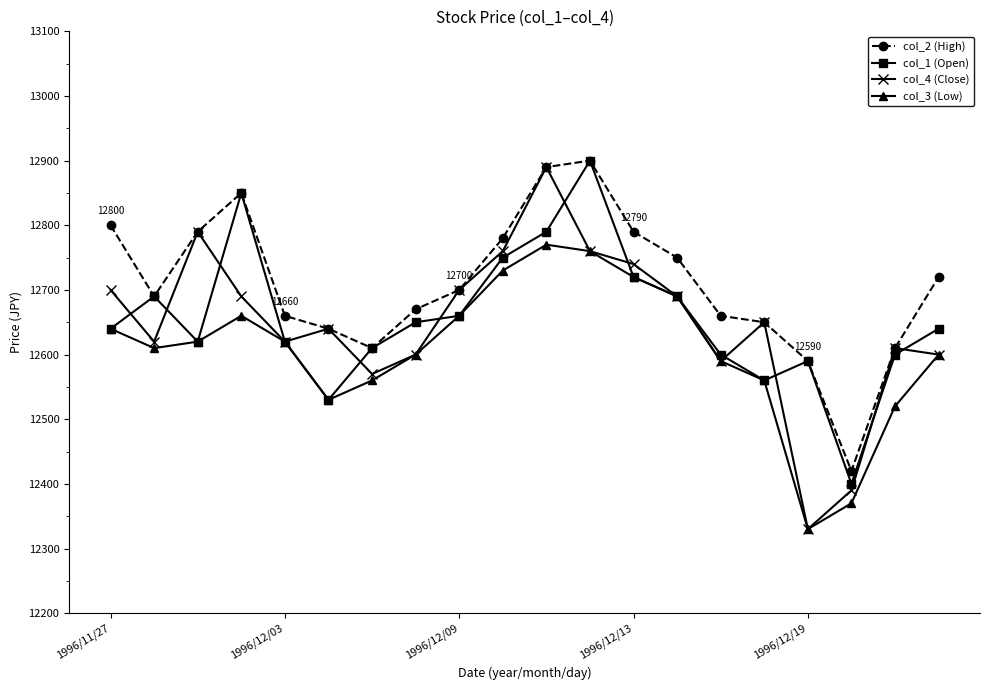

Which series has the largest range (max minus min)?

col_4 (Close)